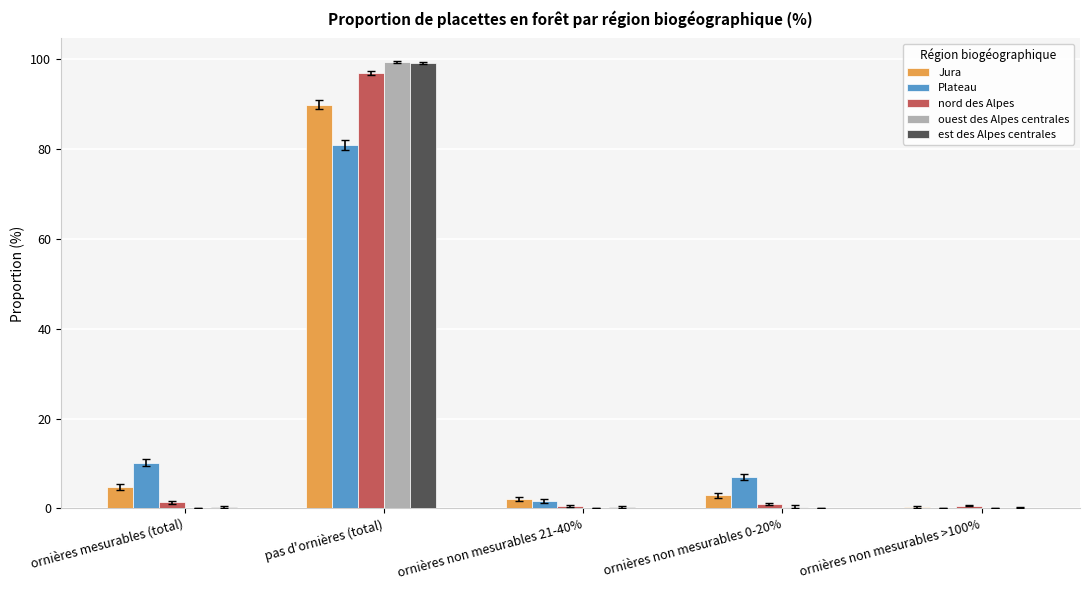

What is the sum of all est des Alpes centrales values?

100.0